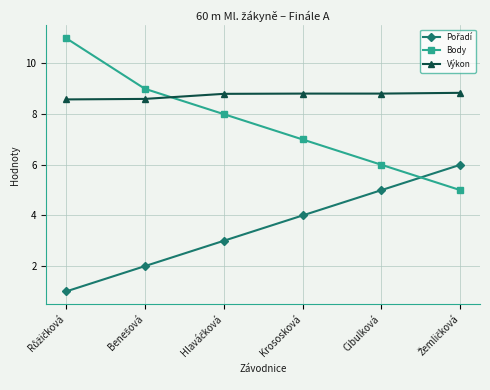

Which series has the widest spread of values?

Body